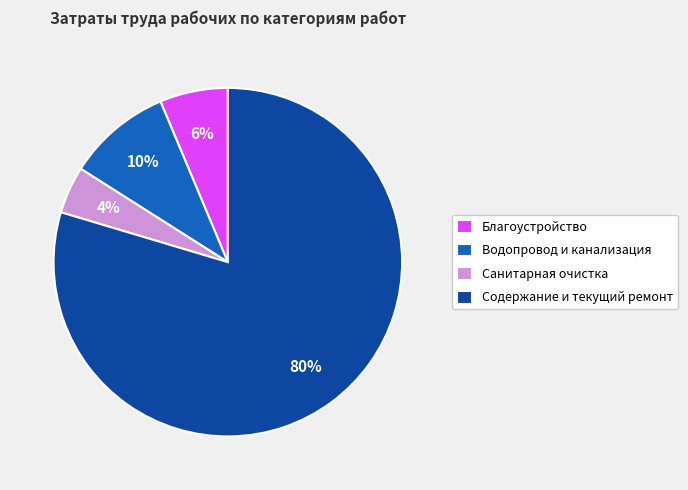

The Санитарная очистка slice represents 4% of the pie. True or false?

True